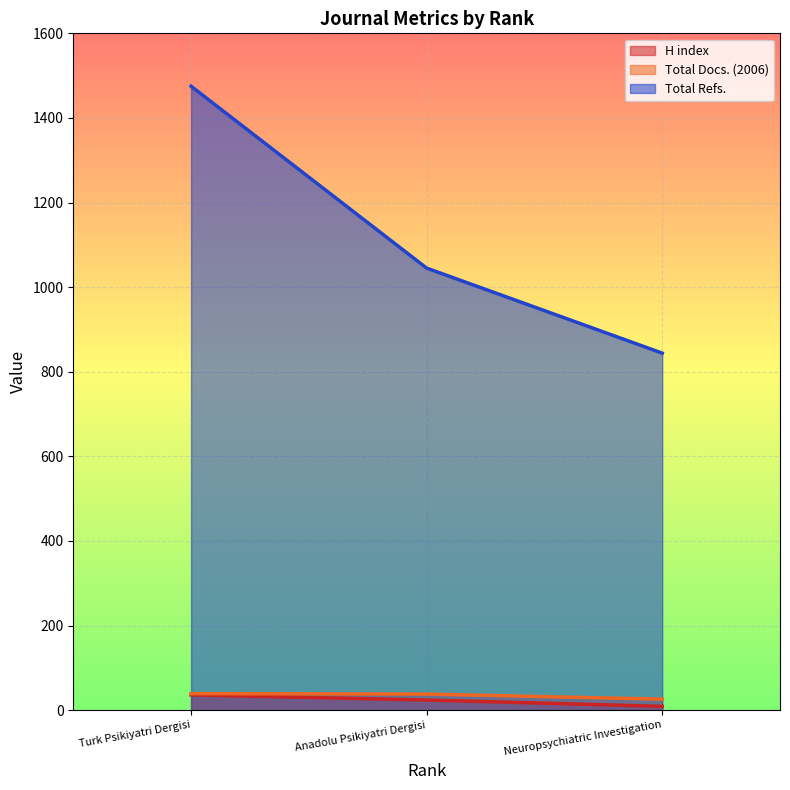

How many Total Refs. values are between 844 and 1475?

3